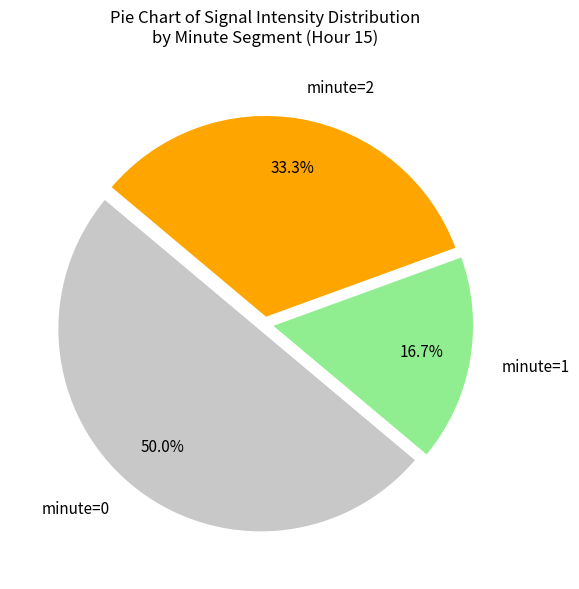

Count the number of slices in the pie.

3